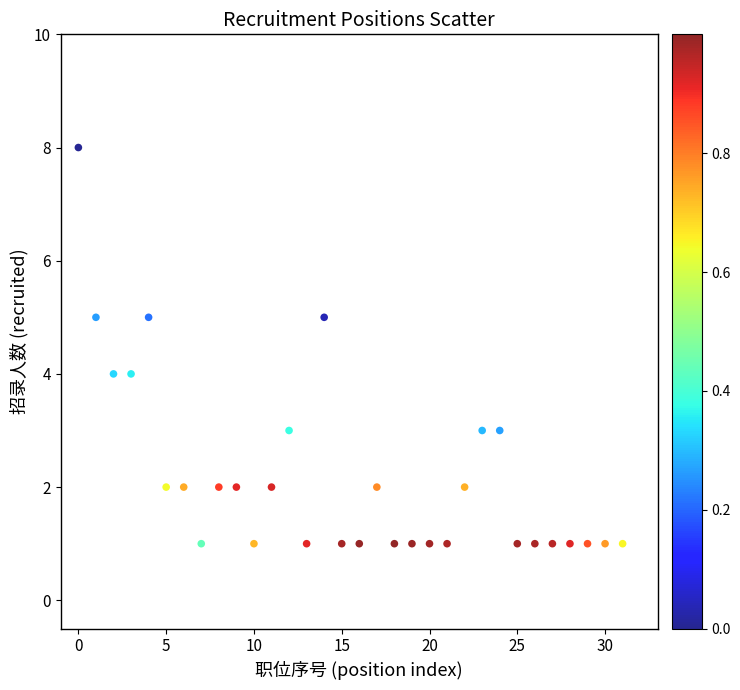

What is the range of Y values (max minus min)?

7